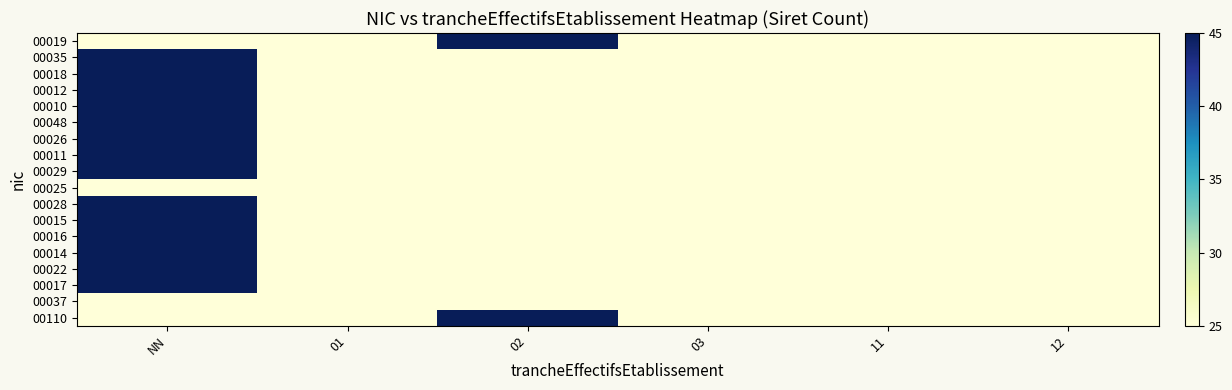

Reading right to left, extract all data points from this chart.

00019: 12=25	11=25	03=25	02=45	01=25	NN=25
00035: 12=25	11=25	03=25	02=25	01=25	NN=45
00018: 12=25	11=25	03=25	02=25	01=25	NN=45
00012: 12=25	11=25	03=25	02=25	01=25	NN=45
00010: 12=25	11=25	03=25	02=25	01=25	NN=45
00048: 12=25	11=25	03=25	02=25	01=25	NN=45
00026: 12=25	11=25	03=25	02=25	01=25	NN=45
00011: 12=25	11=25	03=25	02=25	01=25	NN=45
00029: 12=25	11=25	03=25	02=25	01=25	NN=45
00025: 12=25	11=25	03=25	02=25	01=25	NN=25
00028: 12=25	11=25	03=25	02=25	01=25	NN=45
00015: 12=25	11=25	03=25	02=25	01=25	NN=45
00016: 12=25	11=25	03=25	02=25	01=25	NN=45
00014: 12=25	11=25	03=25	02=25	01=25	NN=45
00022: 12=25	11=25	03=25	02=25	01=25	NN=45
00017: 12=25	11=25	03=25	02=25	01=25	NN=45
00037: 12=25	11=25	03=25	02=25	01=25	NN=25
00110: 12=25	11=25	03=25	02=45	01=25	NN=25